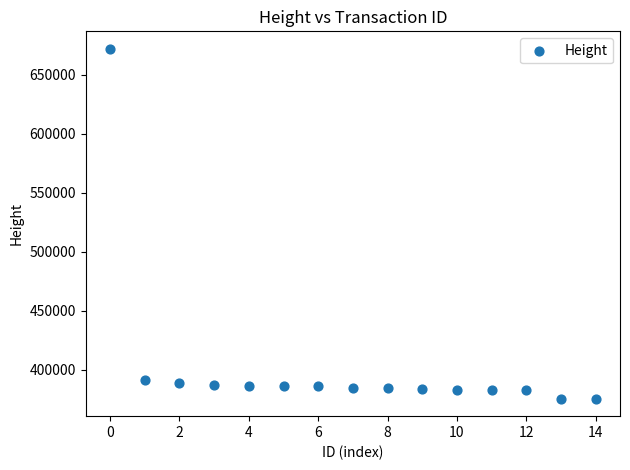

What is the range of Y values (max minus min)?

296396